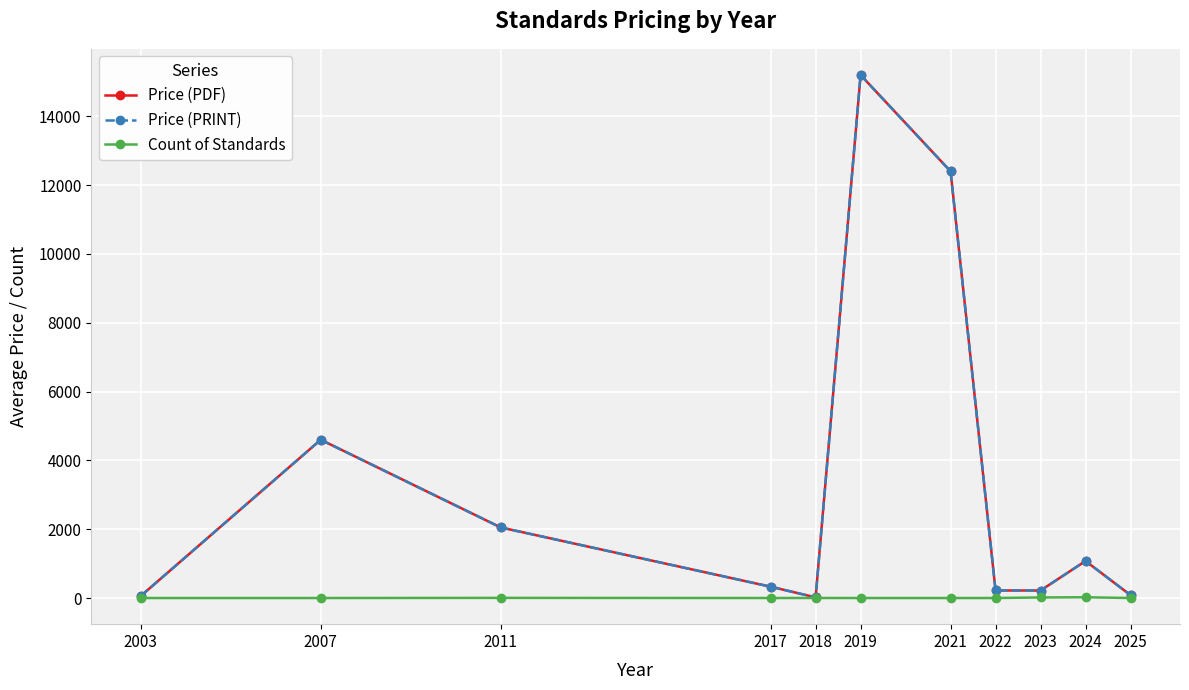

At which category is the sum across all series the highest?

2019